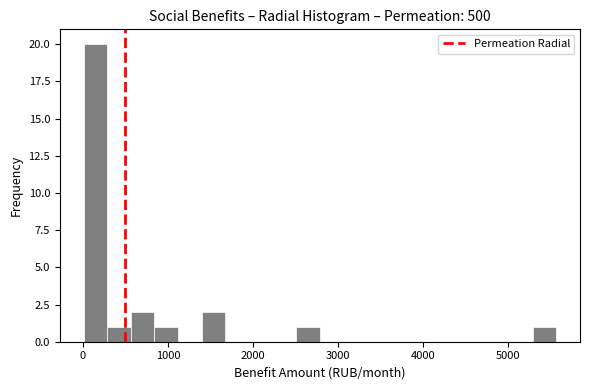

Read against the x-axis, roughly where is the centre of the tallest bar?

100